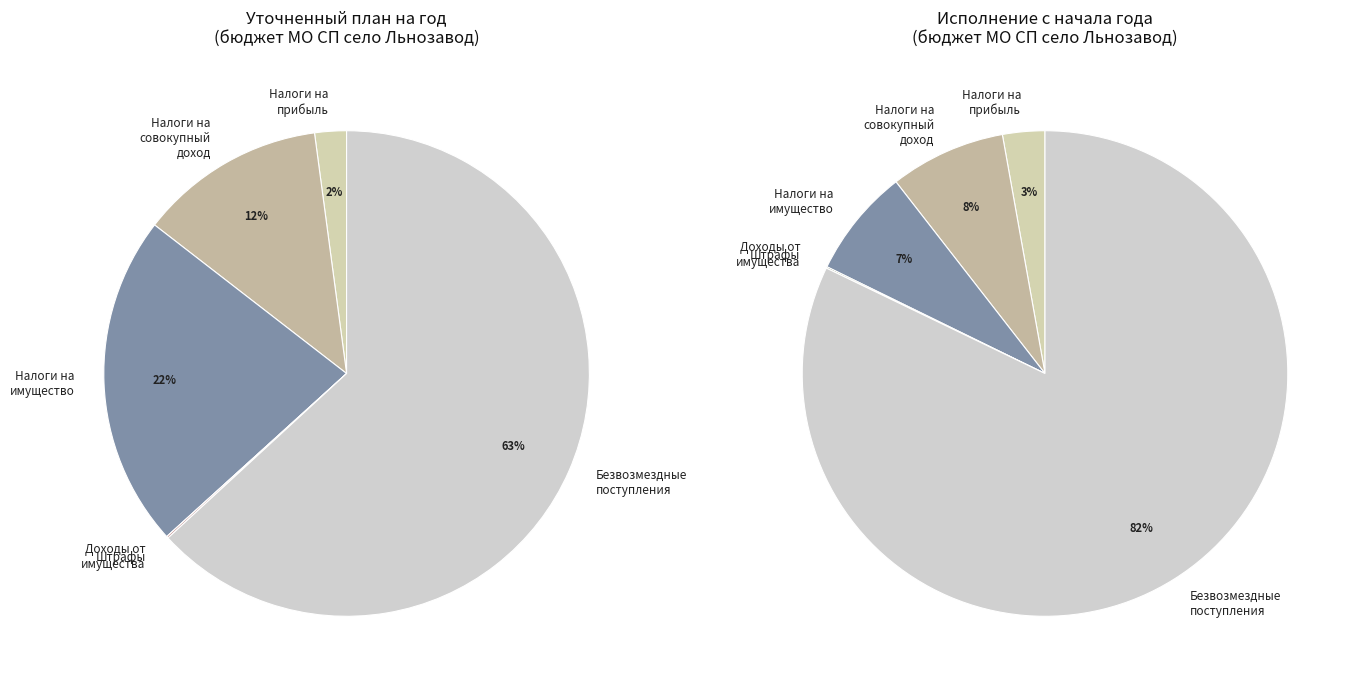

Is it true that НАЛОГИ НА СОВОКУПНЫЙ ДОХОД is 5% of the pie?

False